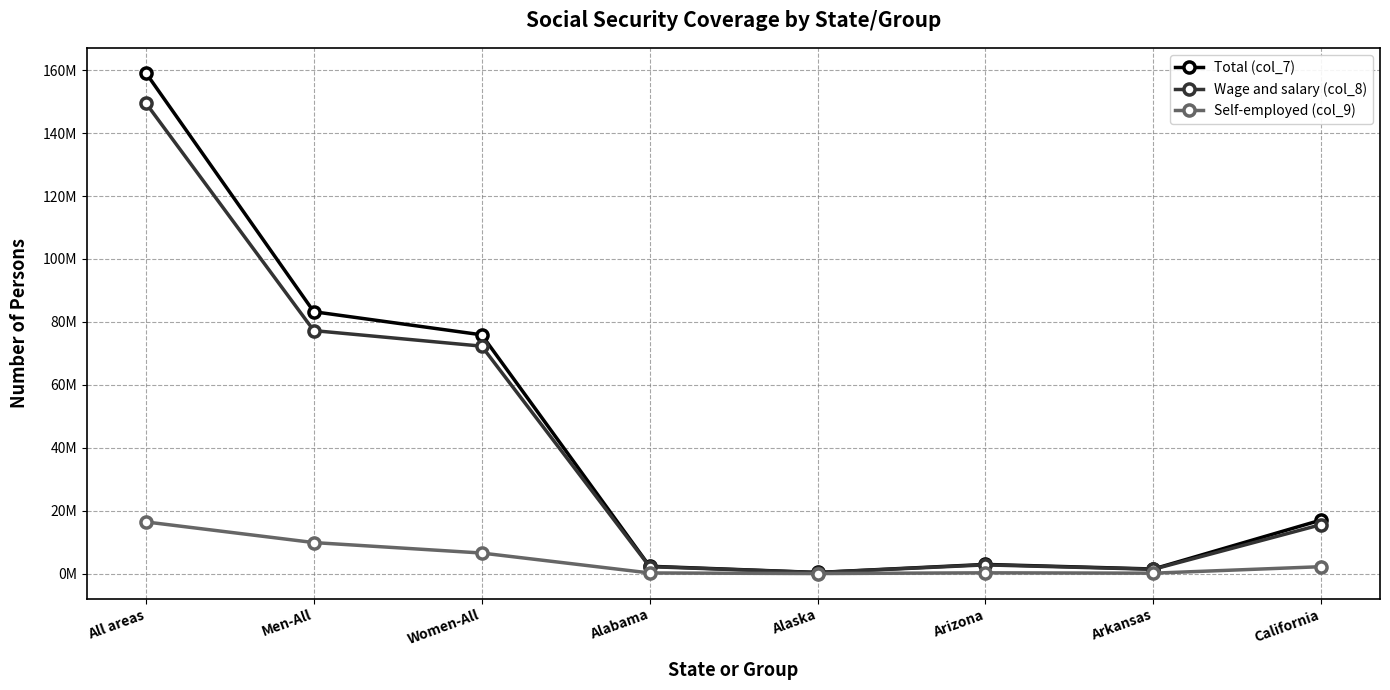

True or false: Self-employed (col_9) and Wage and salary (col_8) intersect in this chart.

False